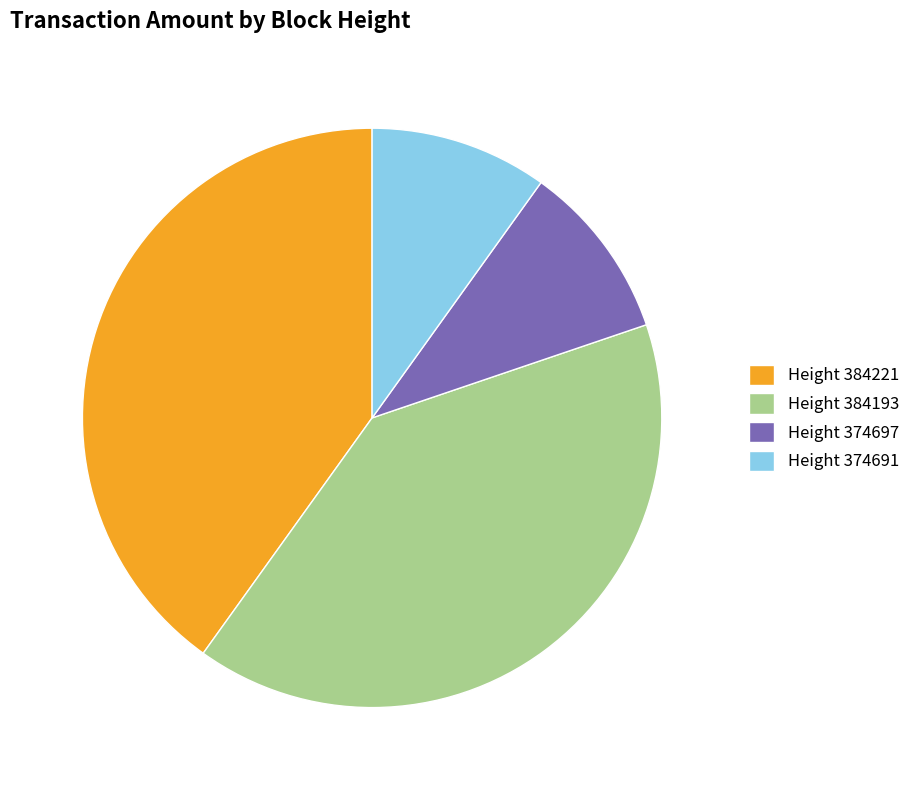

Between Height 374697 and Height 384193, which is larger?

Height 384193